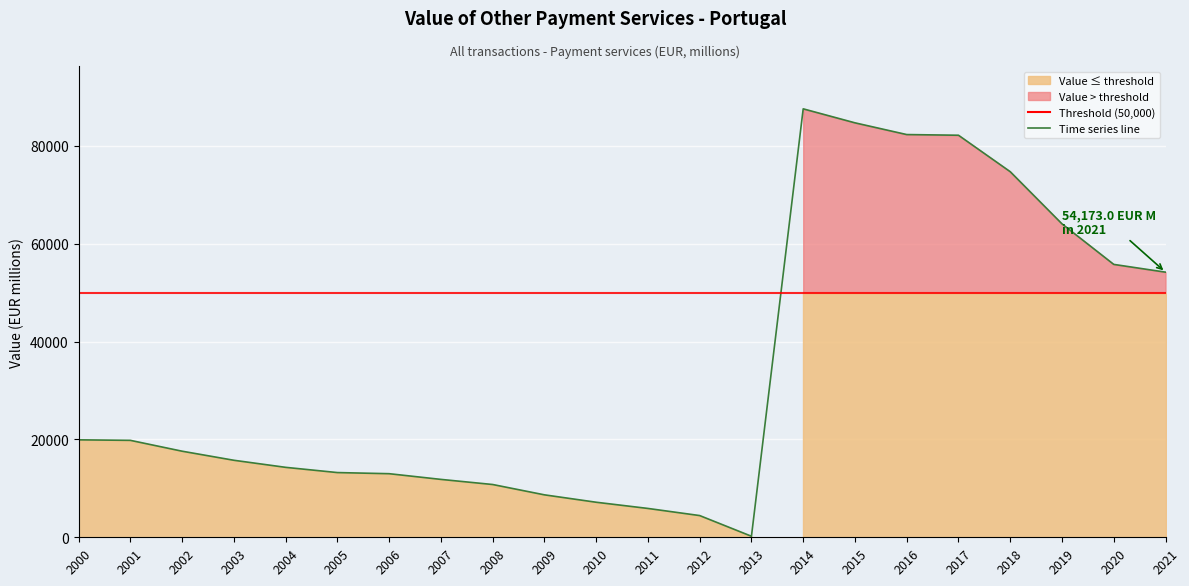

At which category does the data reach its first local valley?

2013